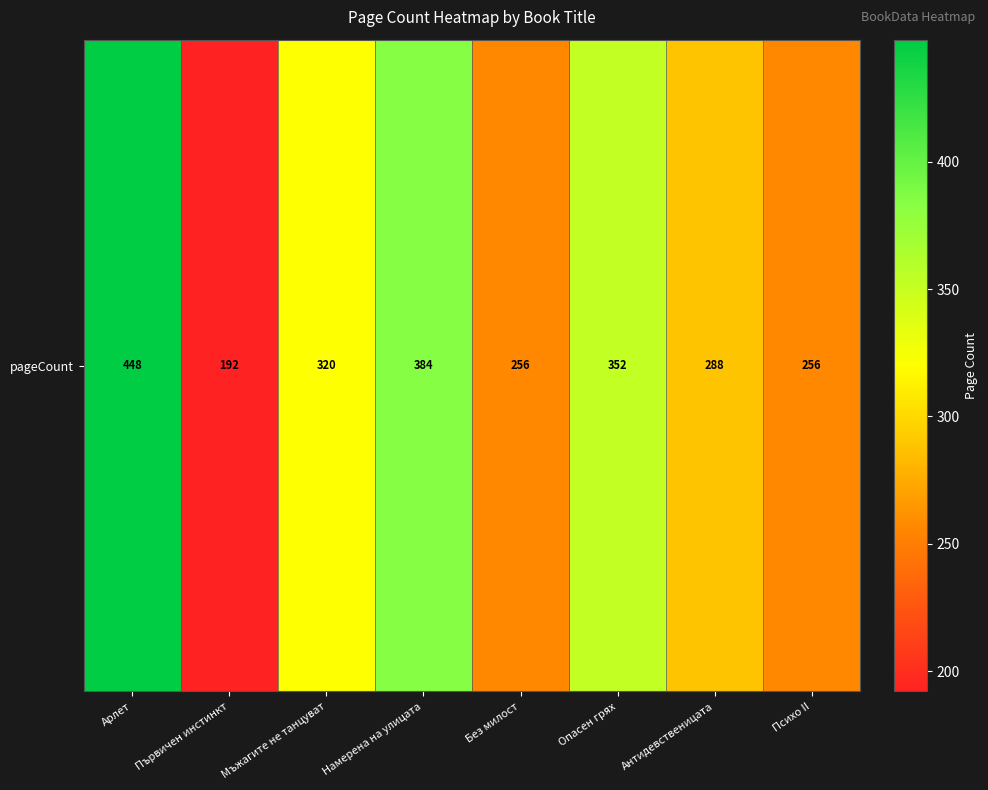

The chart shows a value of 352 at Опасен грях. True or false?

True